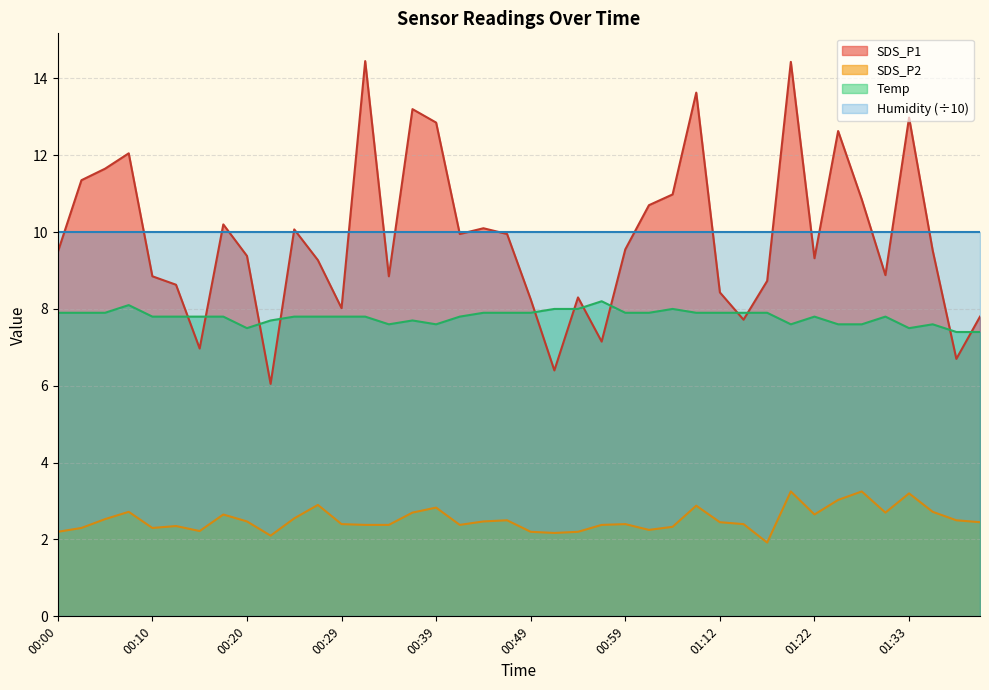

List the labels in order of SDS_P2 value, smallest first.

01:17, 00:22, 00:52, 00:00, 00:49, 00:54, 00:15, 01:02, 00:03, 00:10, 01:07, 00:12, 00:32, 00:34, 00:42, 00:57, 00:29, 00:59, 01:15, 01:12, 01:40, 00:20, 00:44, 00:47, 01:37, 00:05, 00:25, 00:17, 01:22, 00:37, 01:30, 00:08, 01:35, 00:39, 01:09, 00:27, 01:25, 01:33, 01:20, 01:28